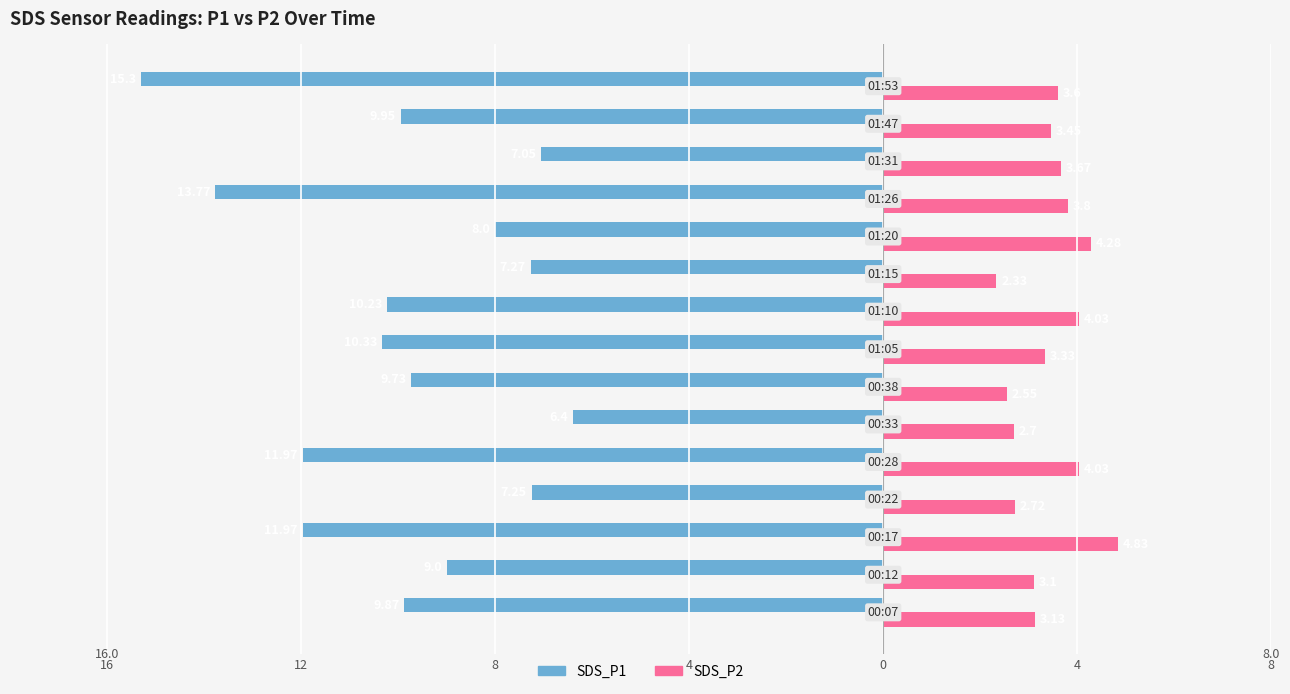

What are all the series names shown in the legend?

SDS_P1, SDS_P2